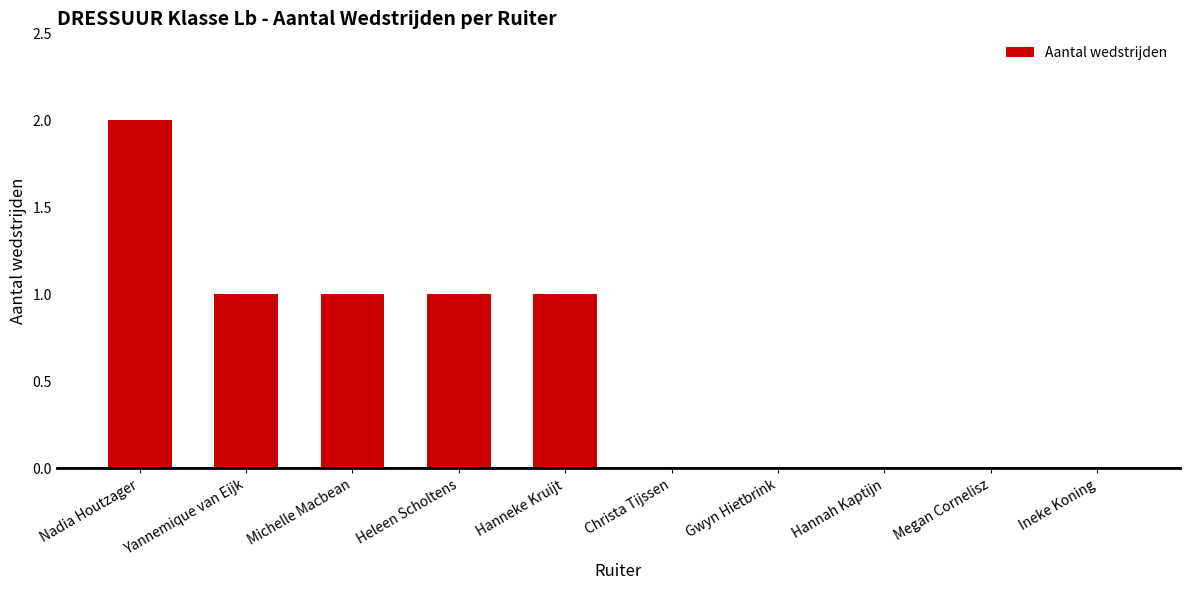

Between Ineke Koning and Heleen Scholtens, which is larger?

Heleen Scholtens